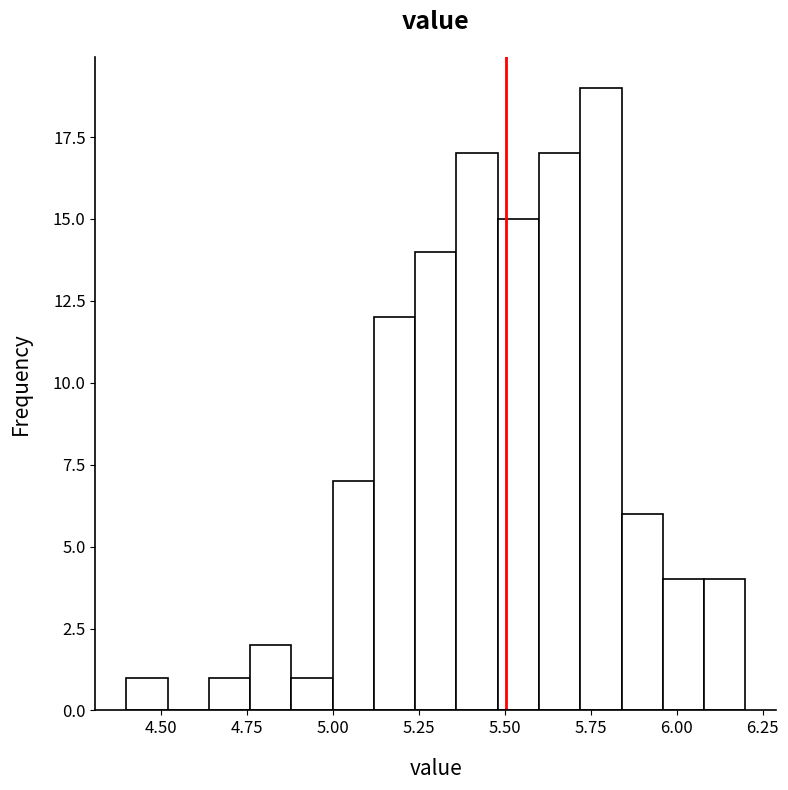

Around what value on the x-axis is the tallest bar? Give the approximate position of its centre, as read against the axis.

5.80